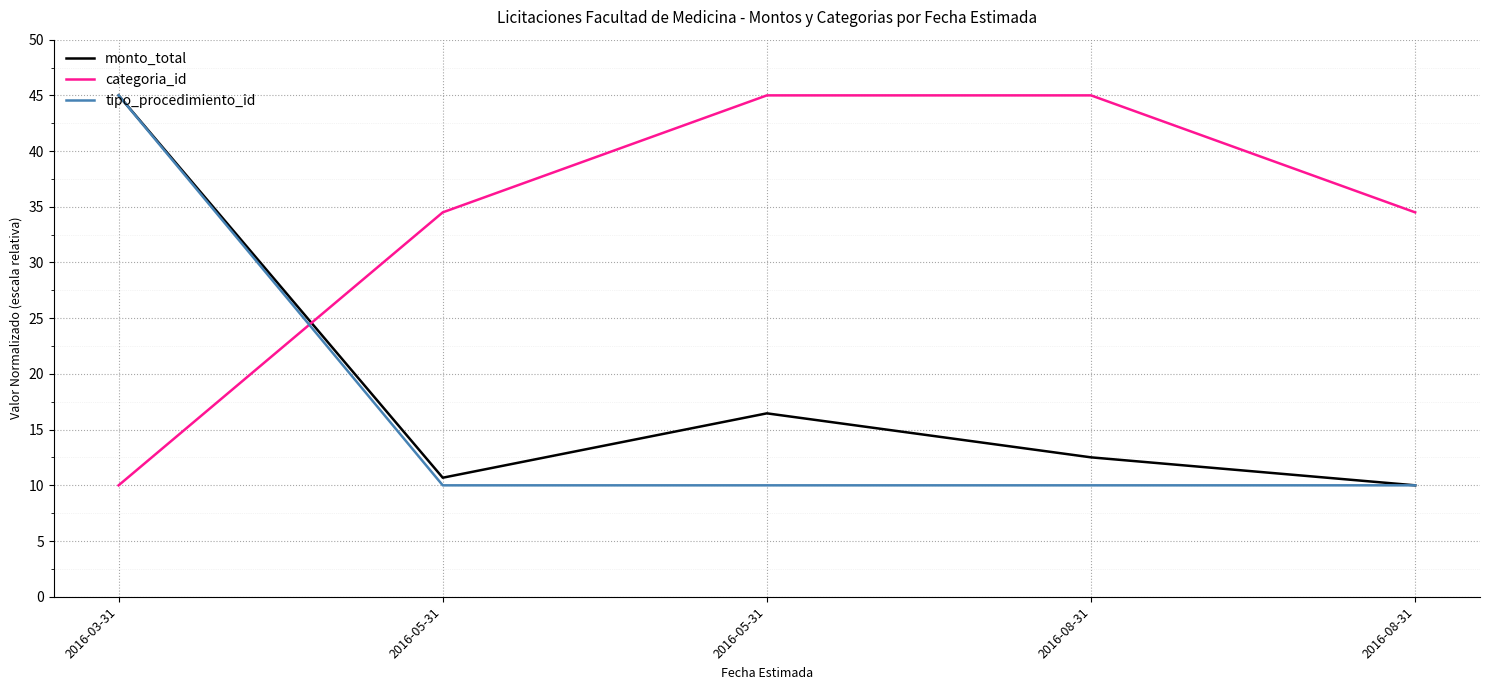

Which series ends up on top after the final intersection of categoria_id and tipo_procedimiento_id?

categoria_id